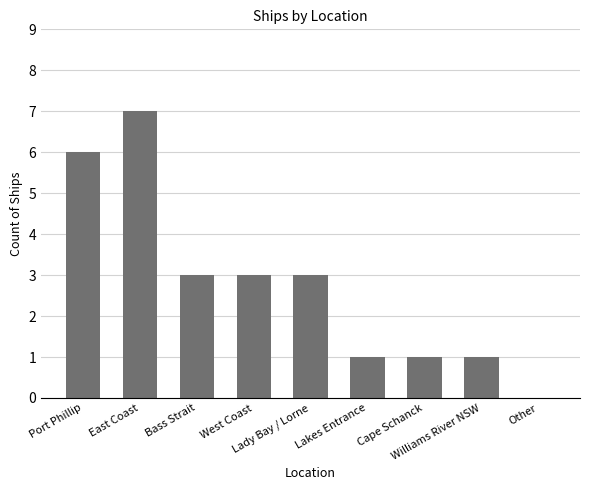

The value at Williams River NSW is 1. True or false?

True